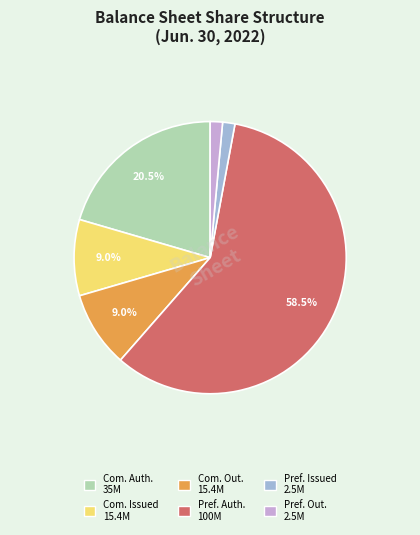

Is there a majority slice in this chart?

Yes